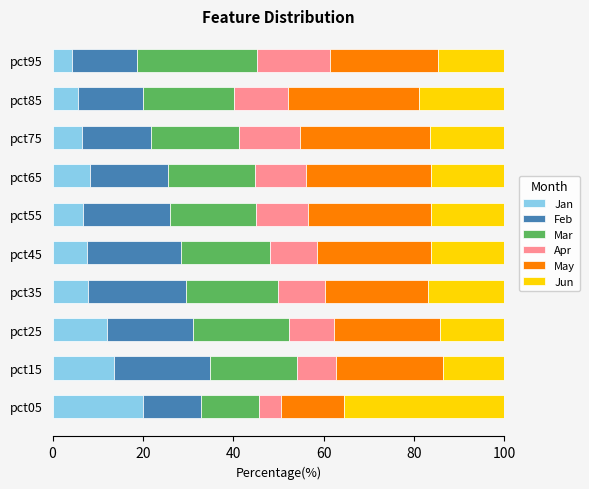

What is the total value across all series at pct55?

100.0